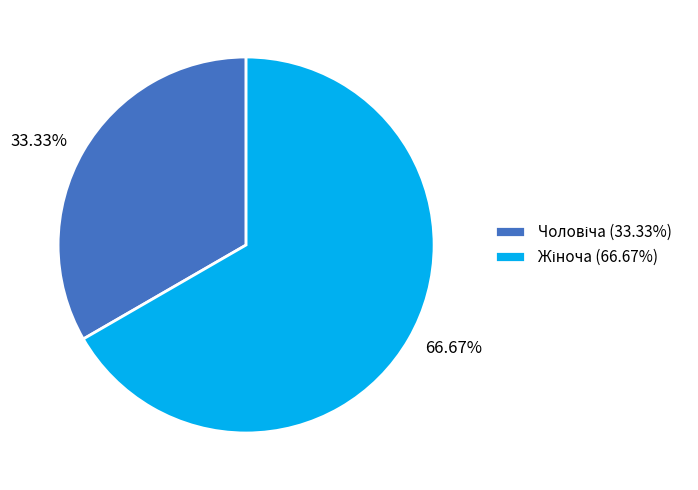

Is there any slice that represents more than half of the pie?

Yes